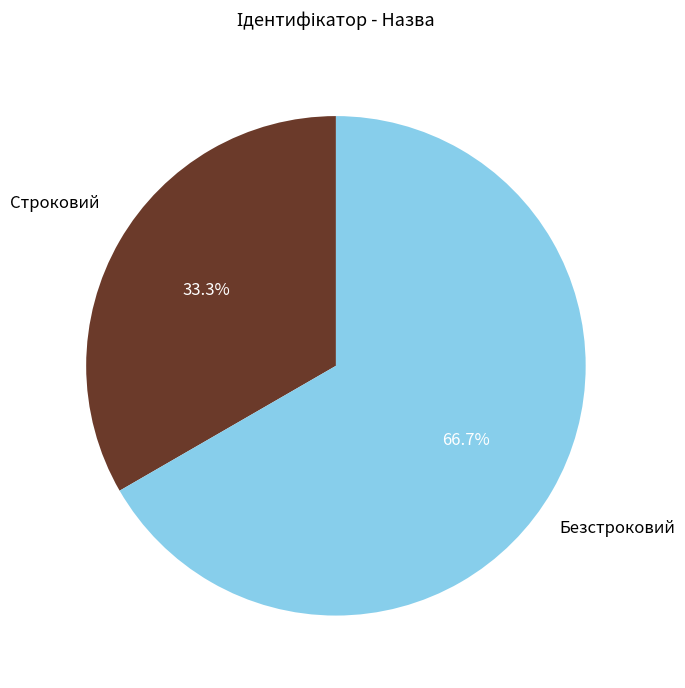

Which category has the biggest portion of the pie?

Безстроковий